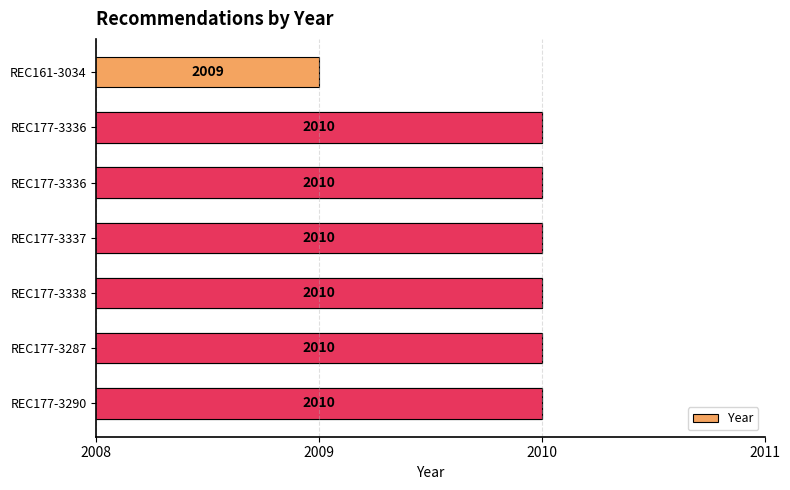

Reading right to left, list all the values displayed in this chart.

2009	2010	2010	2010	2010	2010	2010